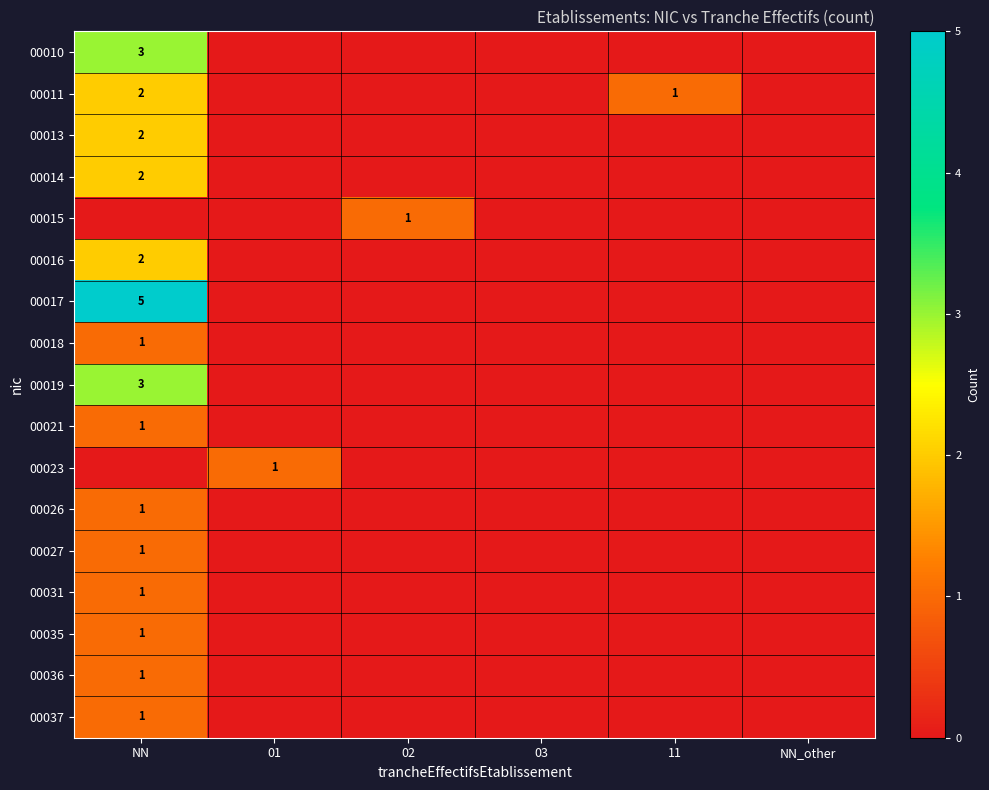

The 00021 series shows 2 at NN. True or false?

False